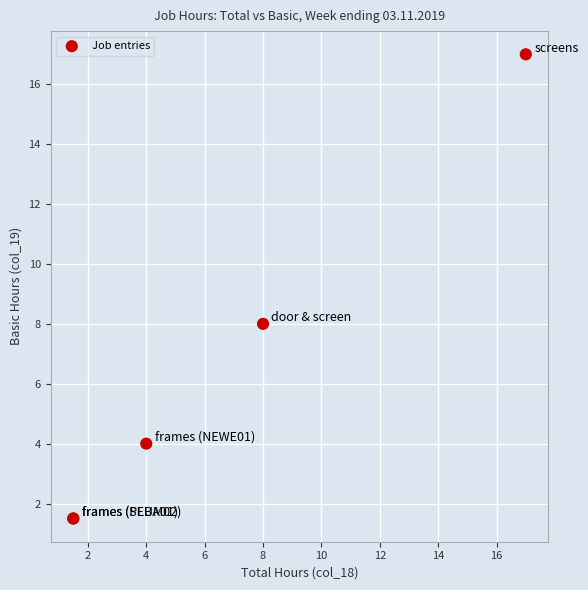

What Y value in the scatter plot is closest to 9?

8.0